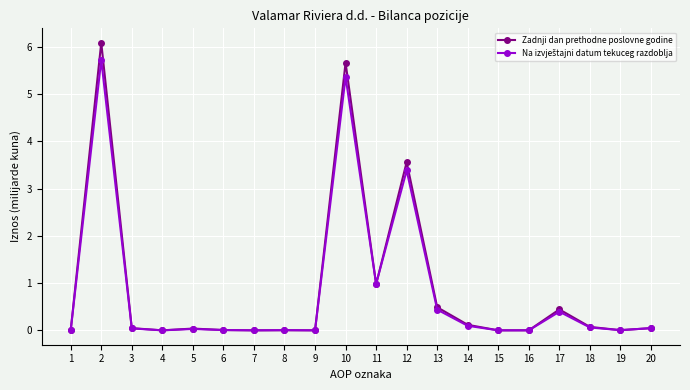

What is the value of the Zadnji dan prethodne poslovne godine point at the 12th from the left?

3.6